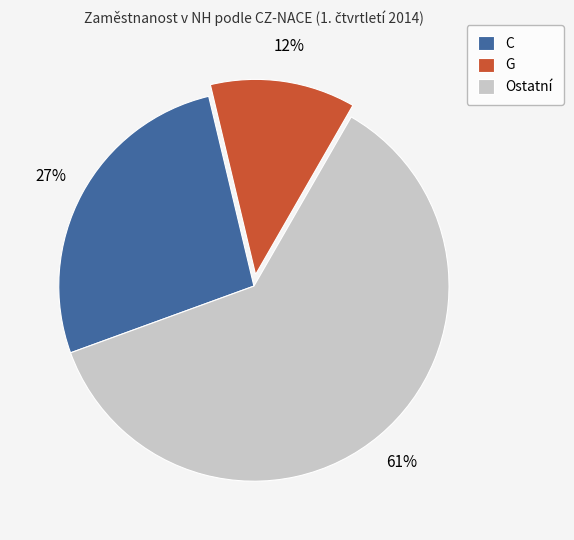

Is it true that G is 1% of the pie?

False